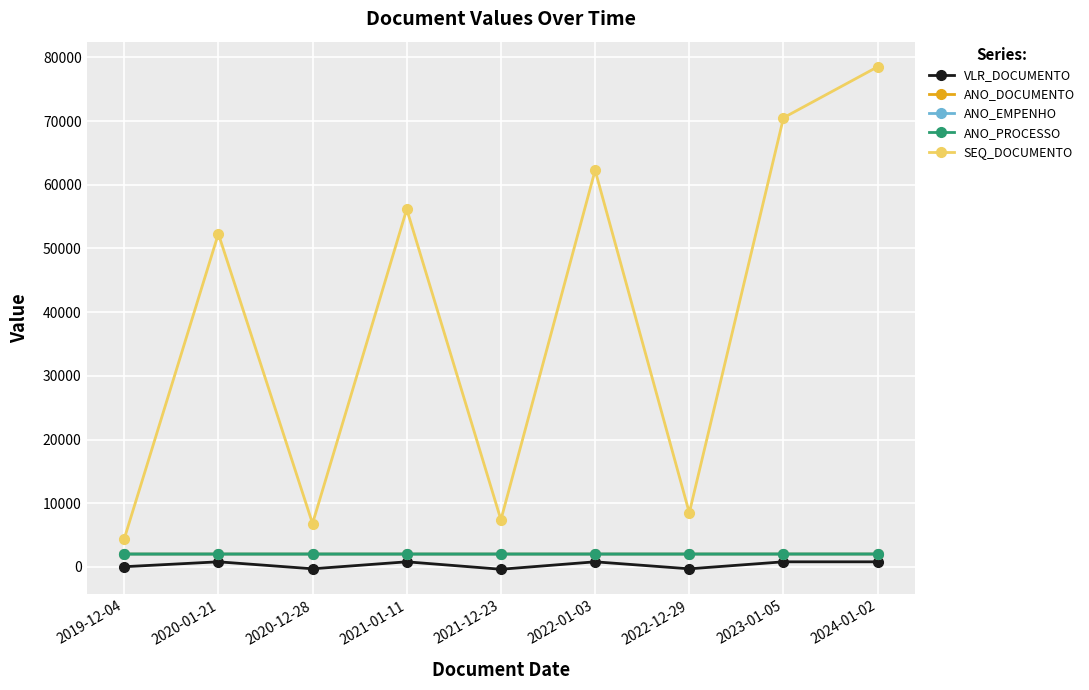

Between 2021-12-23 and 2019-12-04, which is larger?

2019-12-04